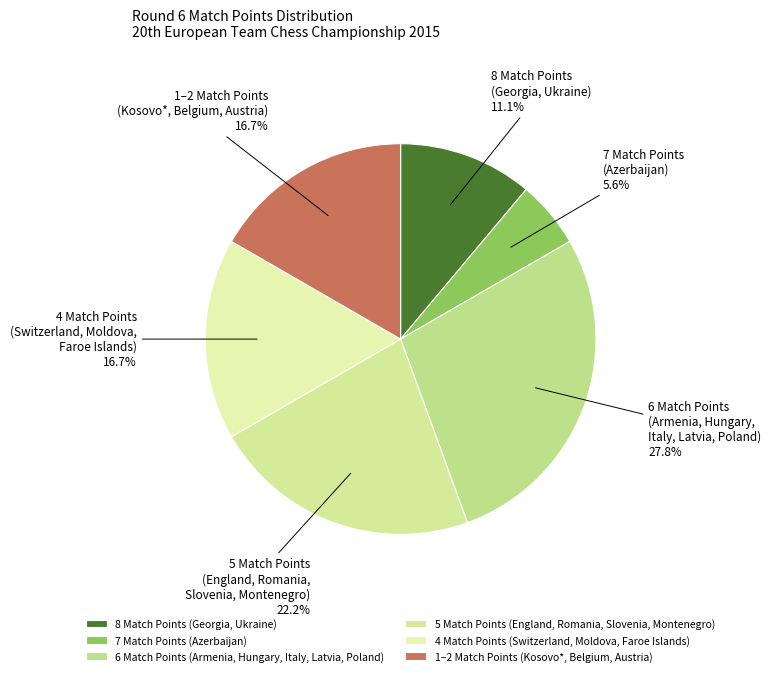

Does 4 Match Points (Switzerland, Moldova, Faroe Islands) account for over 50% of the chart?

No